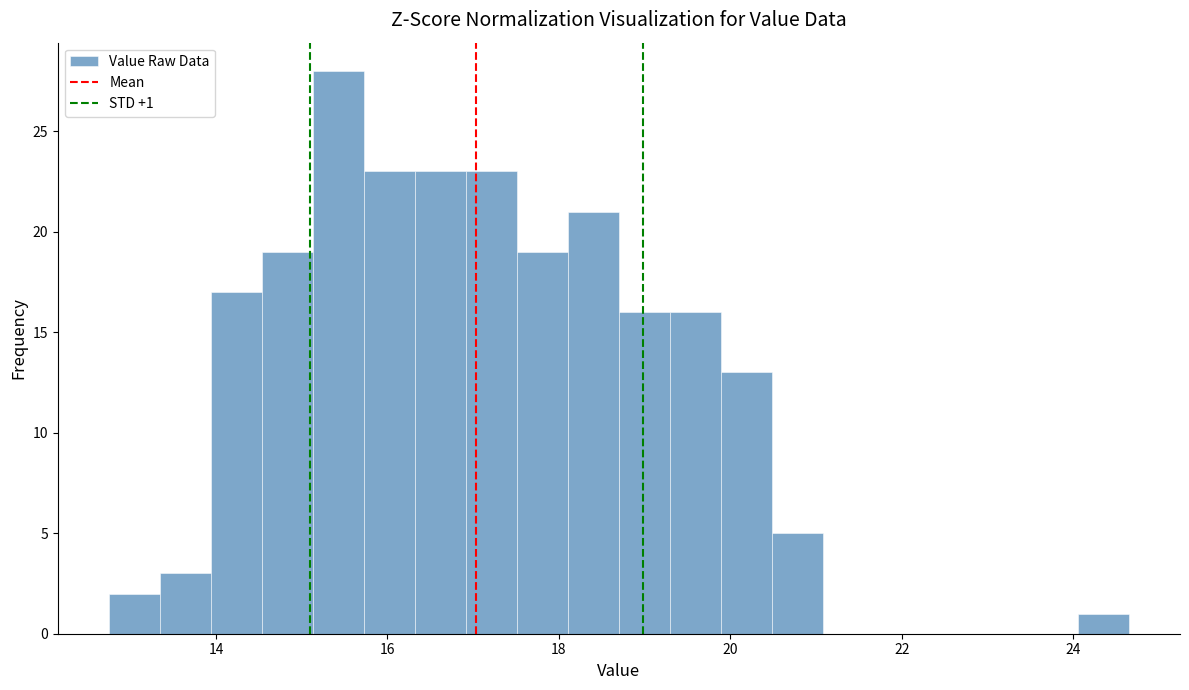

Read against the x-axis, roughly where is the centre of the tallest bar?

15.4